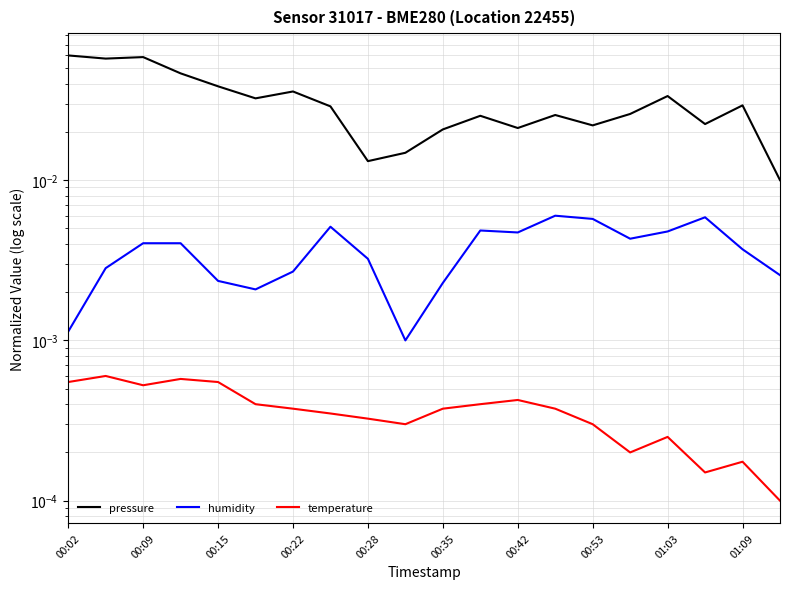

How many interior local valleys does the pressure series have?

6